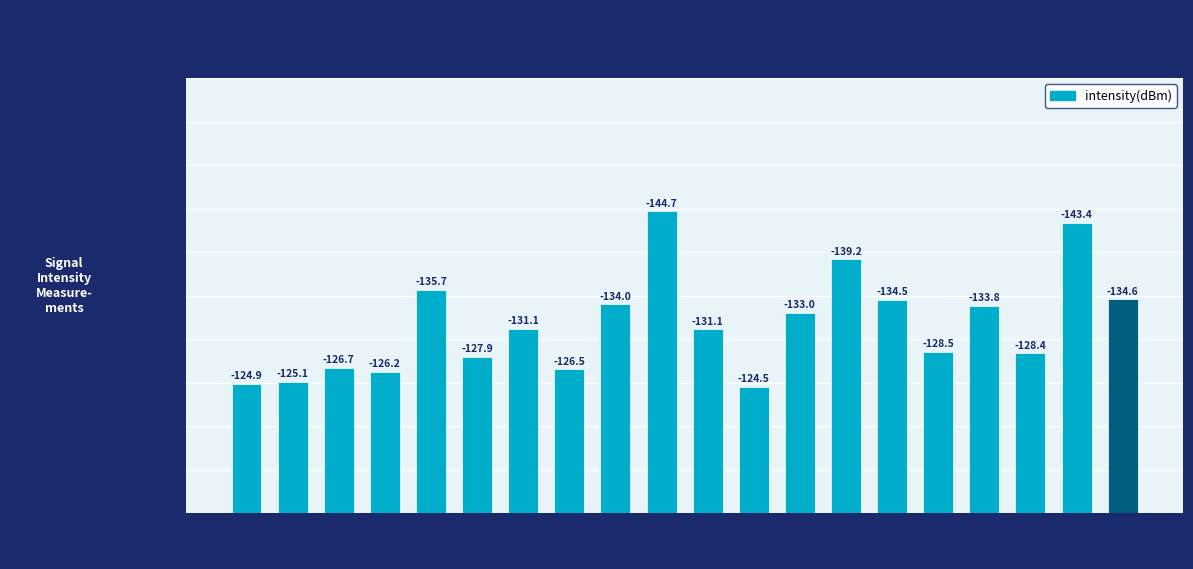

What is the value of the 16th bar from the left?

128.5